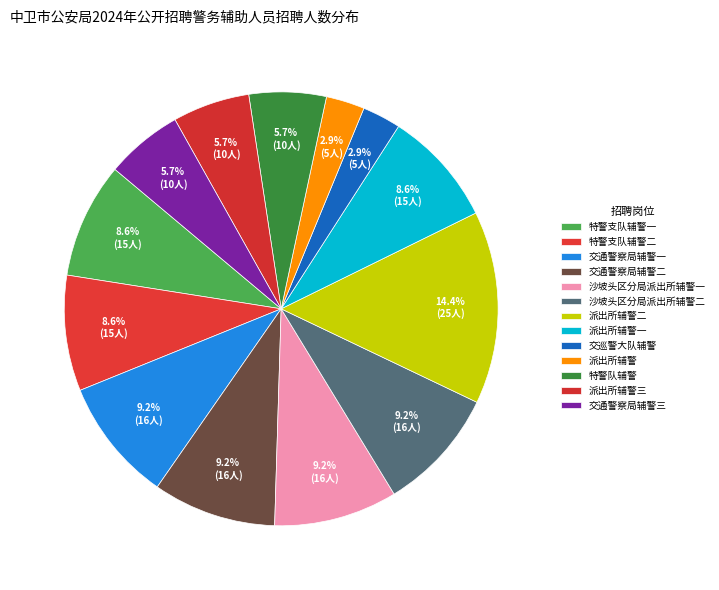

Which category has the smallest portion of the pie?

交巡警大队辅警